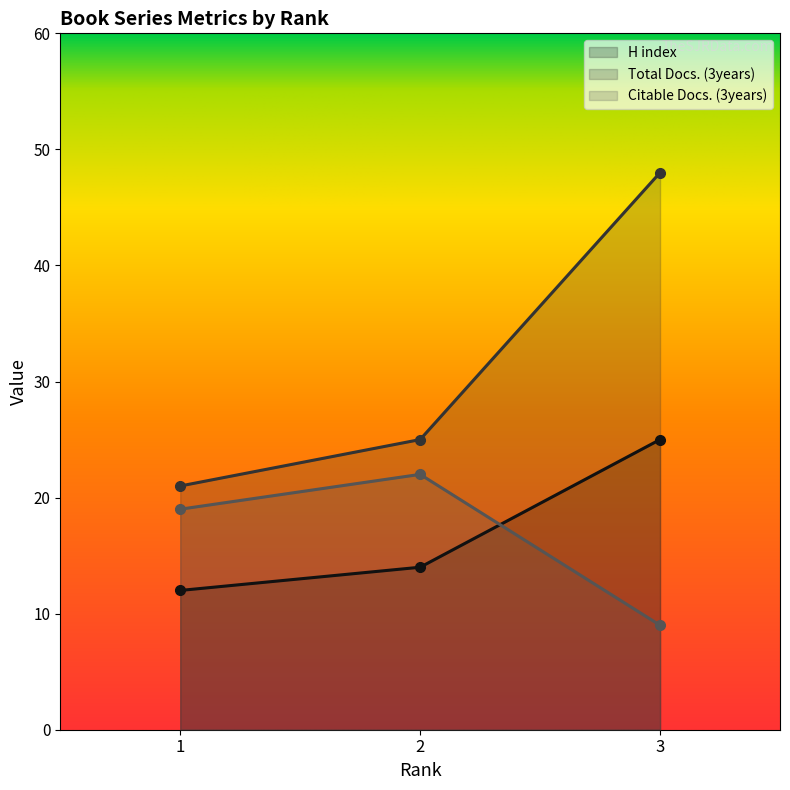

Count the number of categories in the chart.

3